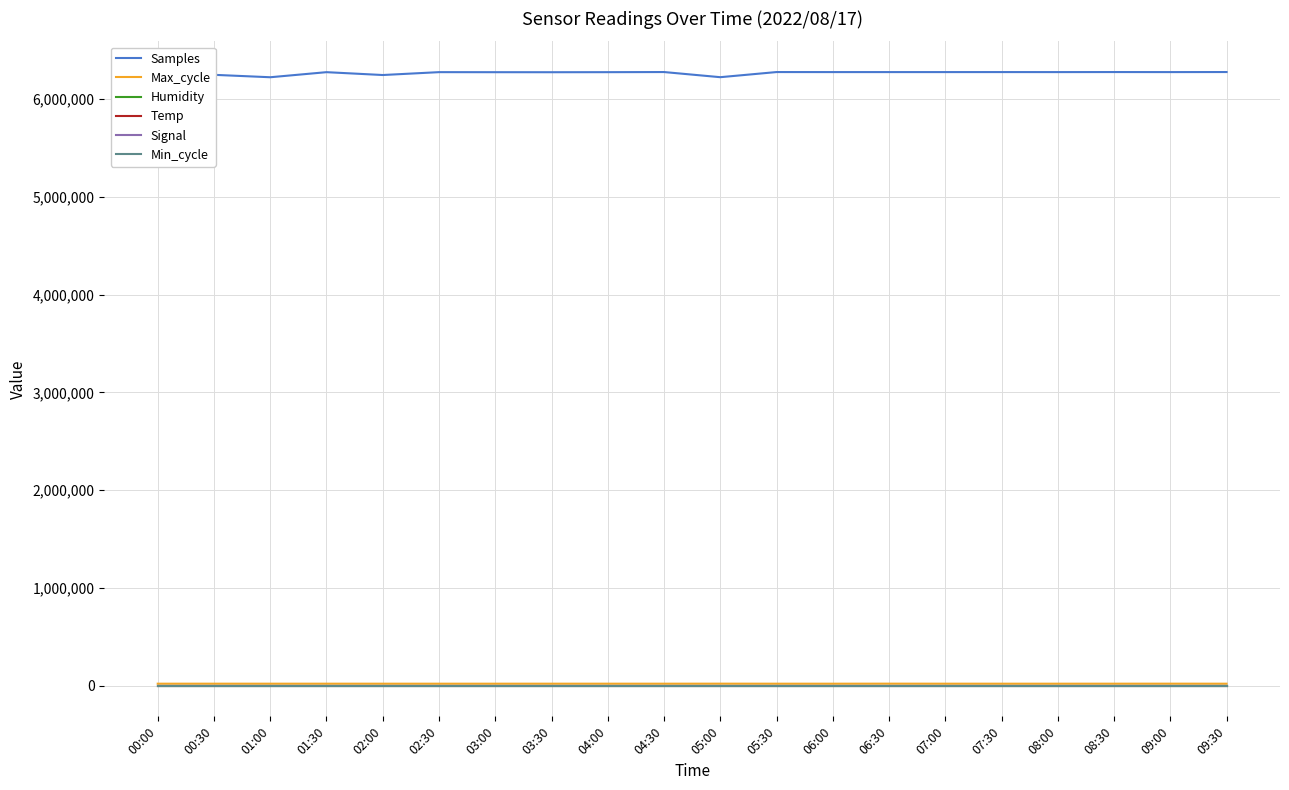

True or false: Samples has more than 1 points higher than both neighbors.

True